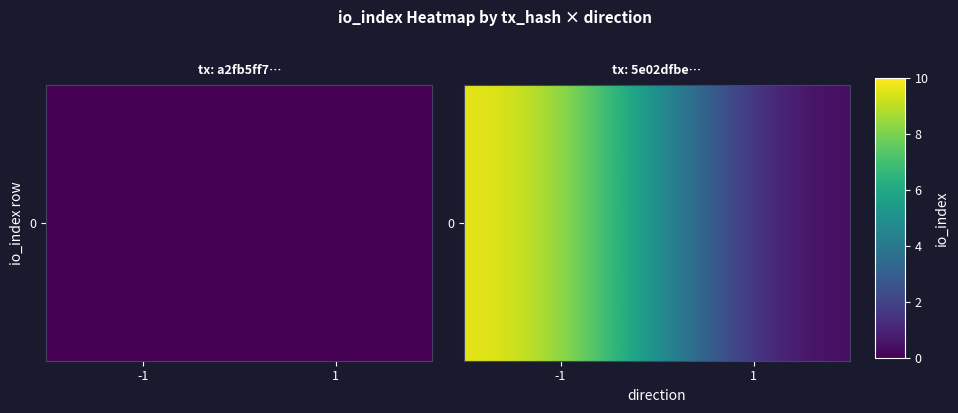

Count the values in the range 0 to 10.

2